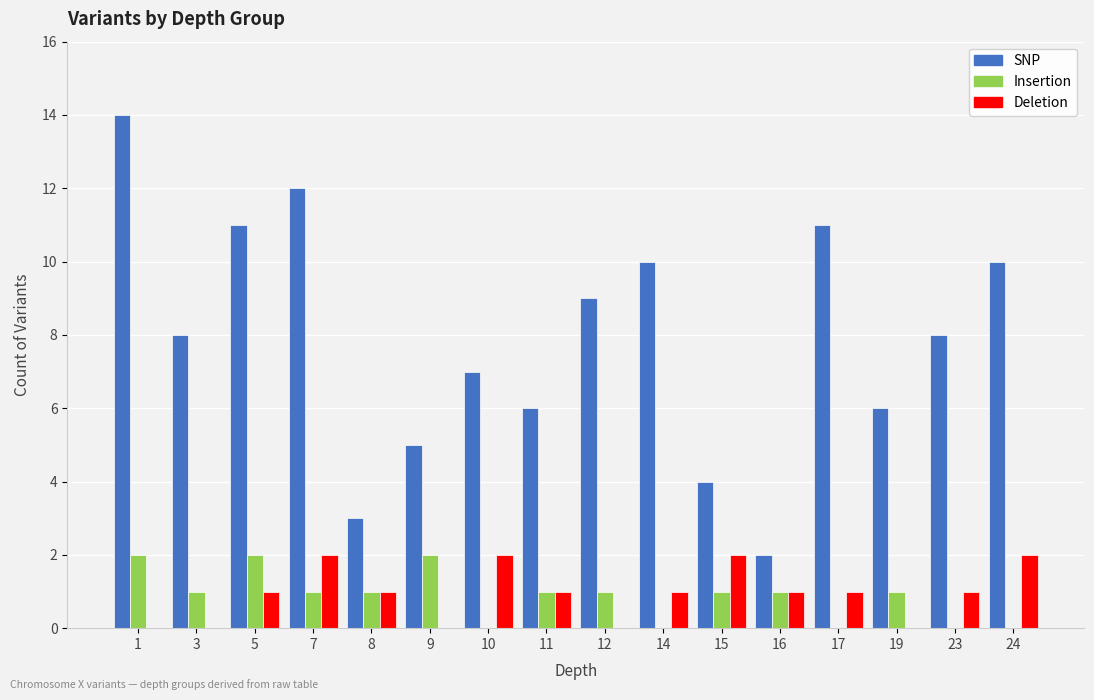

What is the spread (max minus min) of values at 16?

1